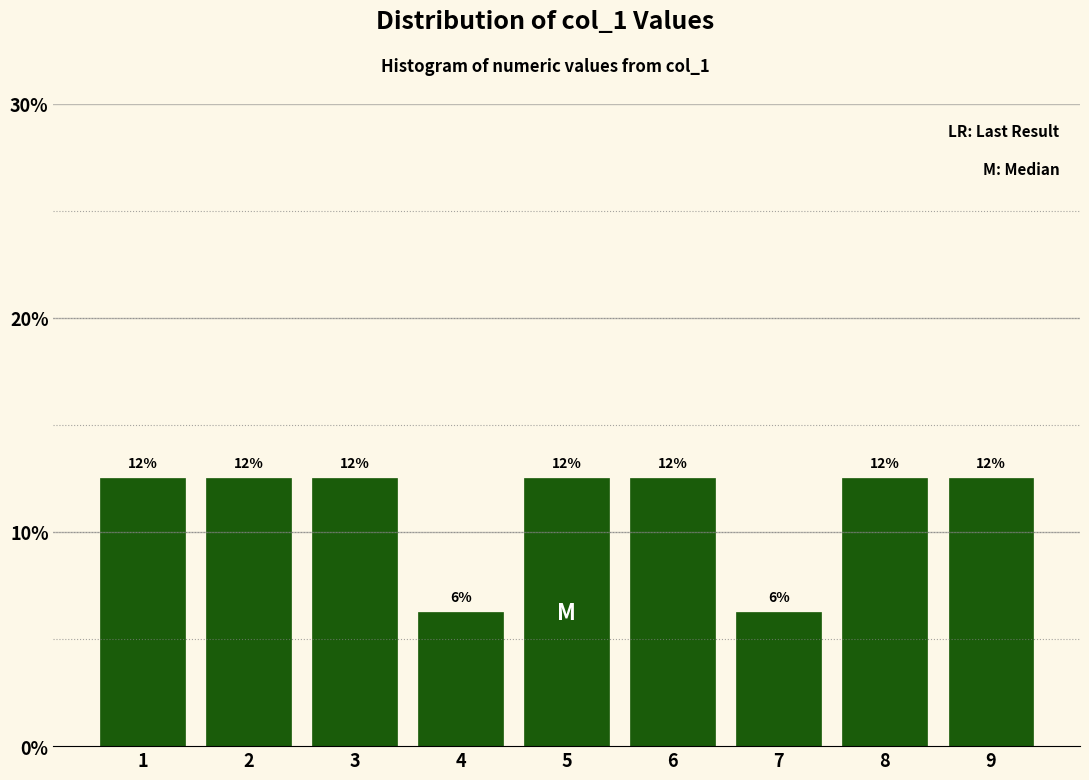

Does the chart contain any negative values?

No